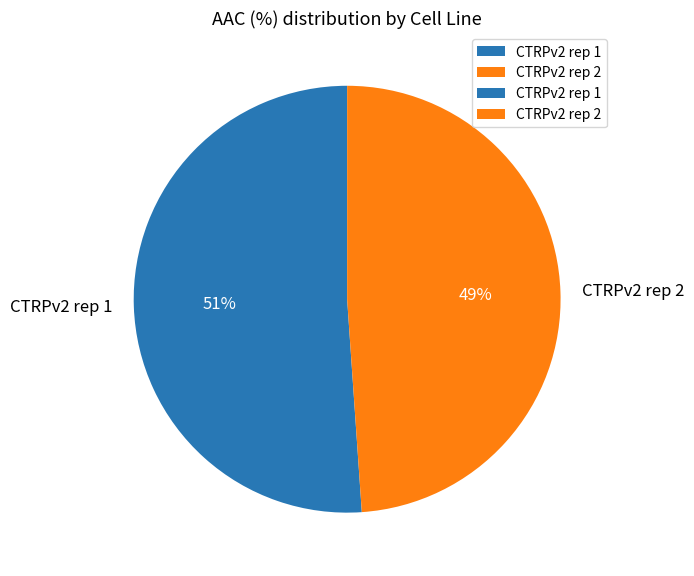

True or false: CTRPv2 rep 1 accounts for 51% of the total.

True